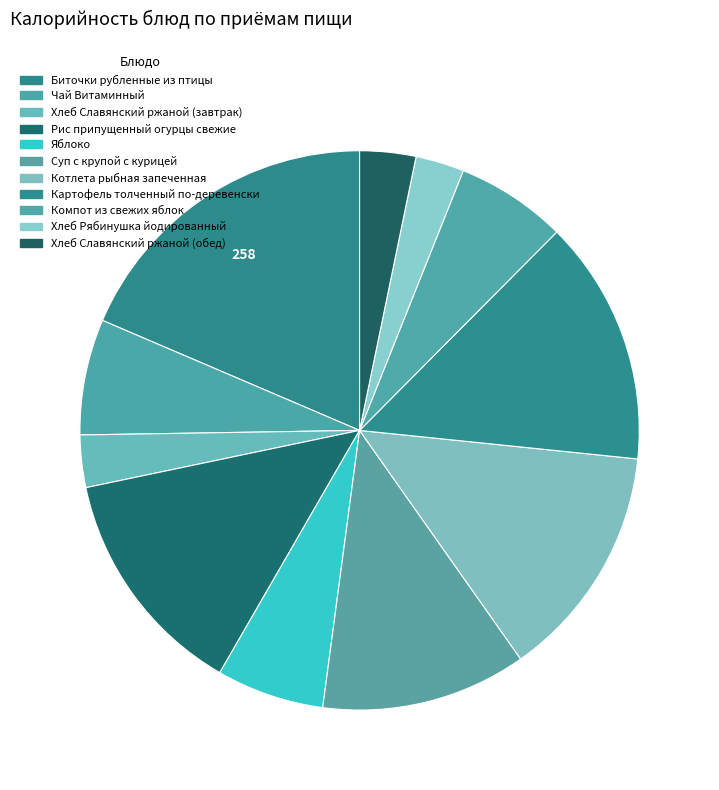

How many slices are in this pie chart?

11